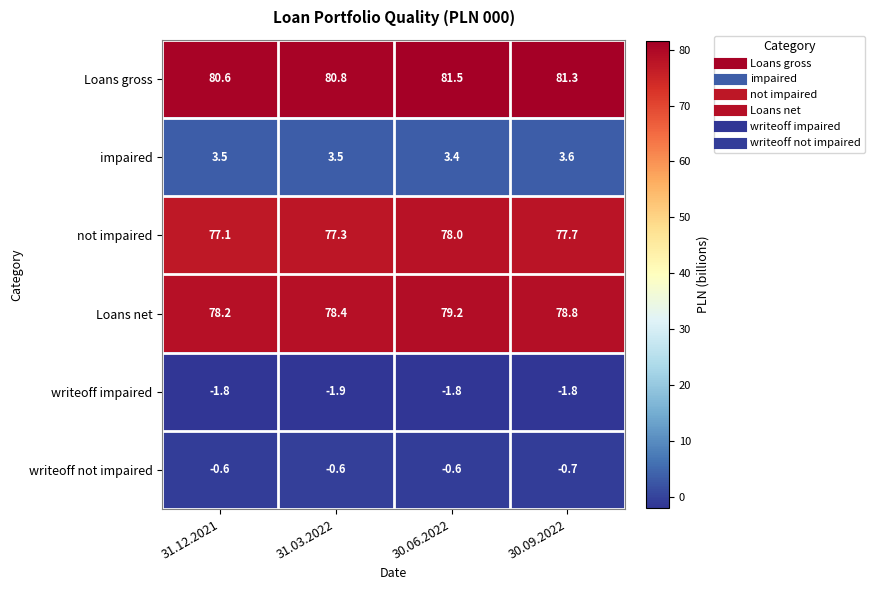

Which series has the largest total across all categories?

Loans gross